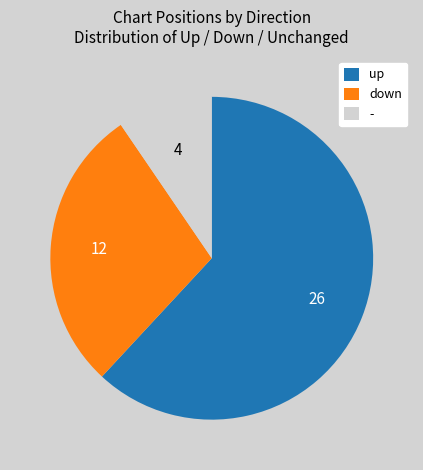

Between down and -, which is larger?

down